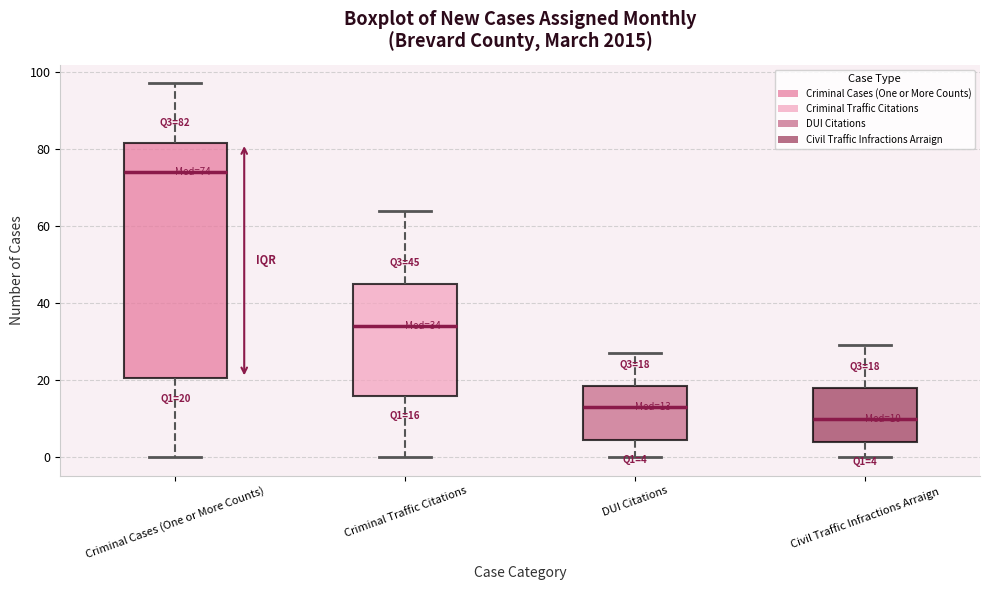

Which box's median line is the highest?

Criminal Cases (One or More Counts)